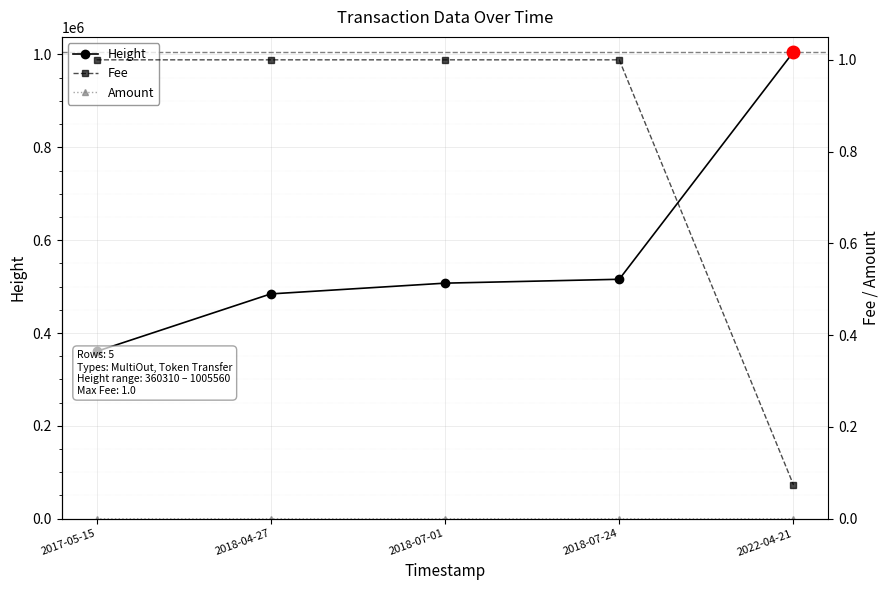

Does the chart display data point markers on the line(s)?

Yes